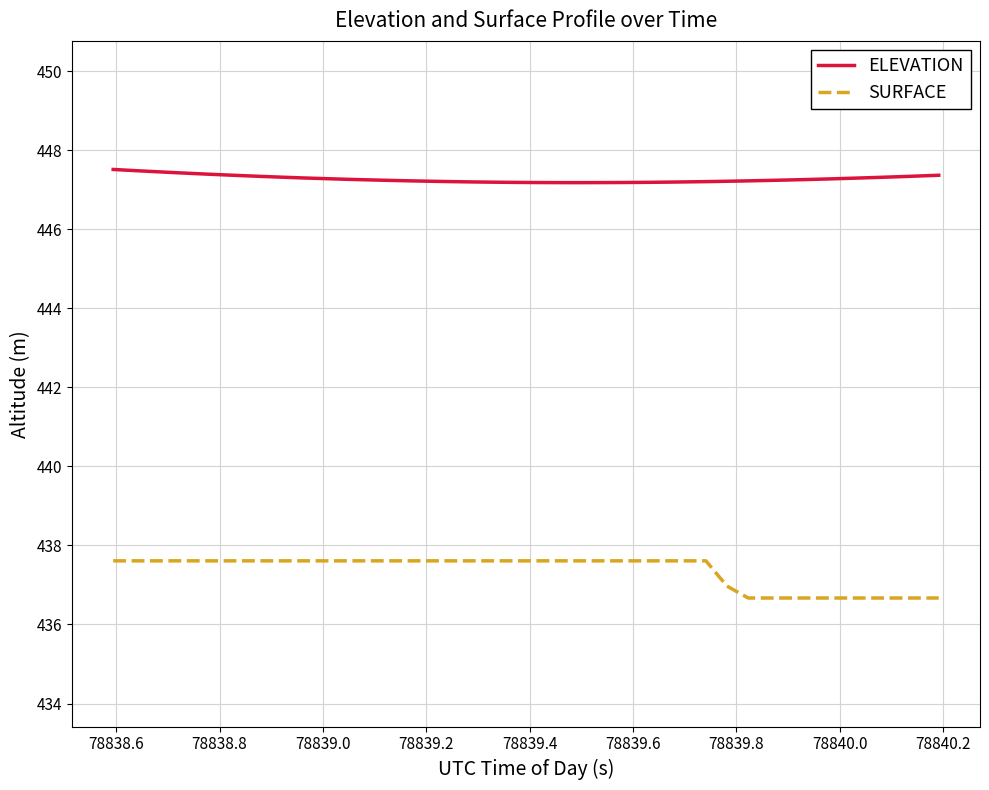

How many distinct data groups are displayed?

2